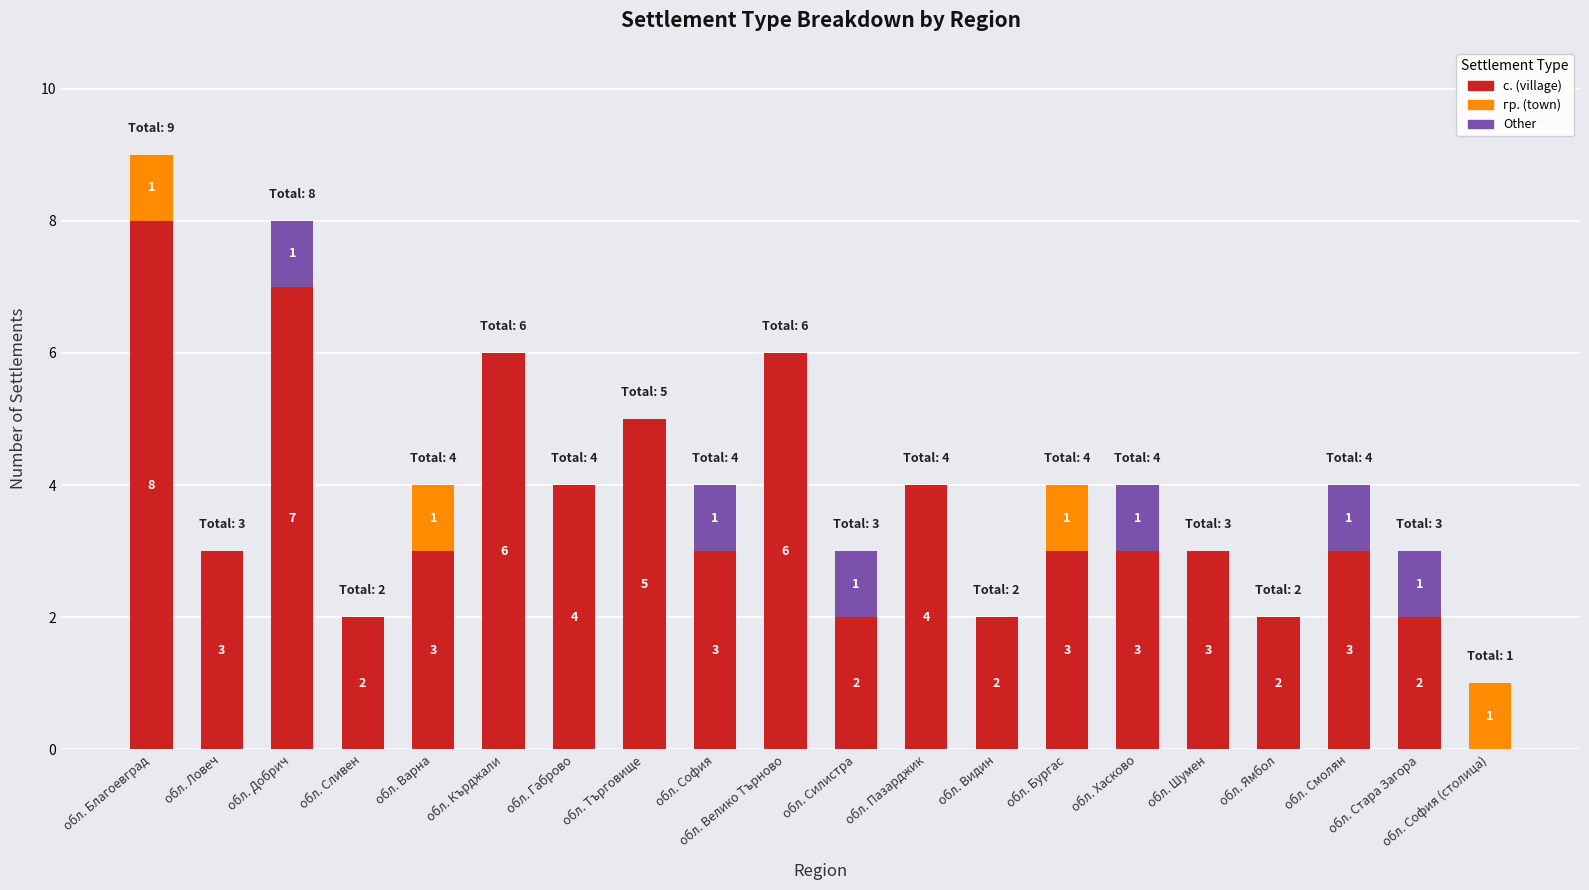

What value does the с. (village) series have at обл. Хасково?

3